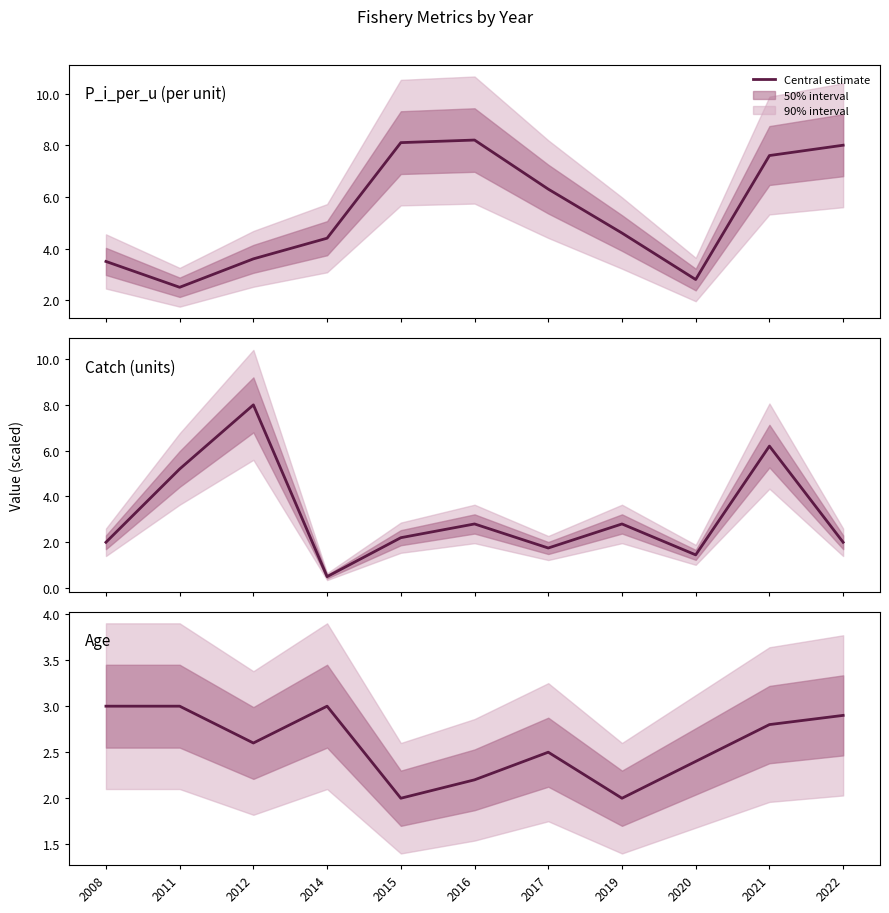

How many values exceed 2?

9